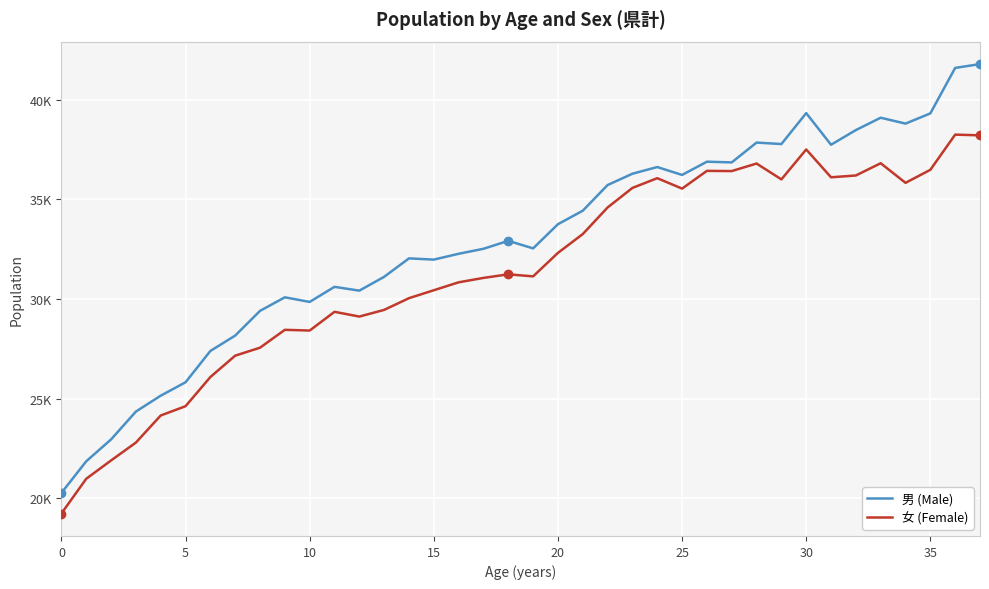

Is this an area chart (filled region under the line)?

No